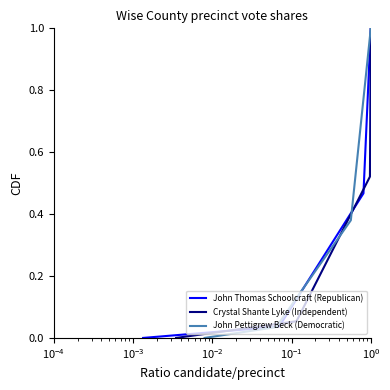

True or false: John Thomas Schoolcraft (Republican) has more than 1 points higher than both neighbors.

False